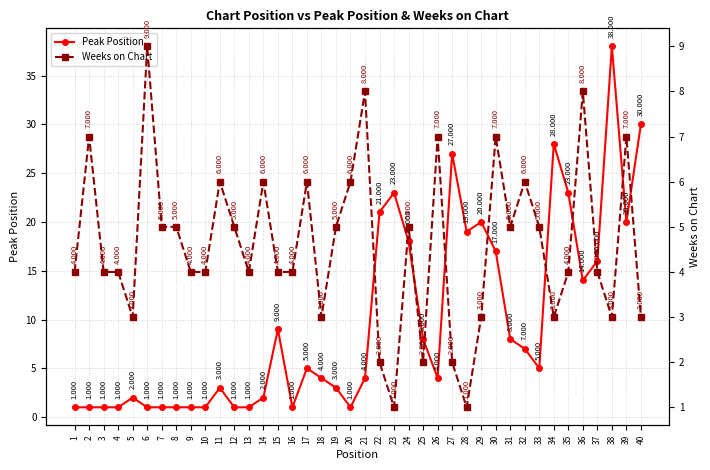

Reading left to right, extract all data points from this chart.

Peak Position: 1=1	2=1	3=1	4=1	5=2	6=1	7=1	8=1	9=1	10=1	11=3	12=1	13=1	14=2	15=9	16=1	17=5	18=4	19=3	20=1	21=4	22=21	23=23	24=18	25=8	26=4	27=27	28=19	29=20	30=17	31=8	32=7	33=5	34=28	35=23	36=14	37=16	38=38	39=20	40=30
Weeks on Chart: 1=4	2=7	3=4	4=4	5=3	6=9	7=5	8=5	9=4	10=4	11=6	12=5	13=4	14=6	15=4	16=4	17=6	18=3	19=5	20=6	21=8	22=2	23=1	24=5	25=2	26=7	27=2	28=1	29=3	30=7	31=5	32=6	33=5	34=3	35=4	36=8	37=4	38=3	39=7	40=3